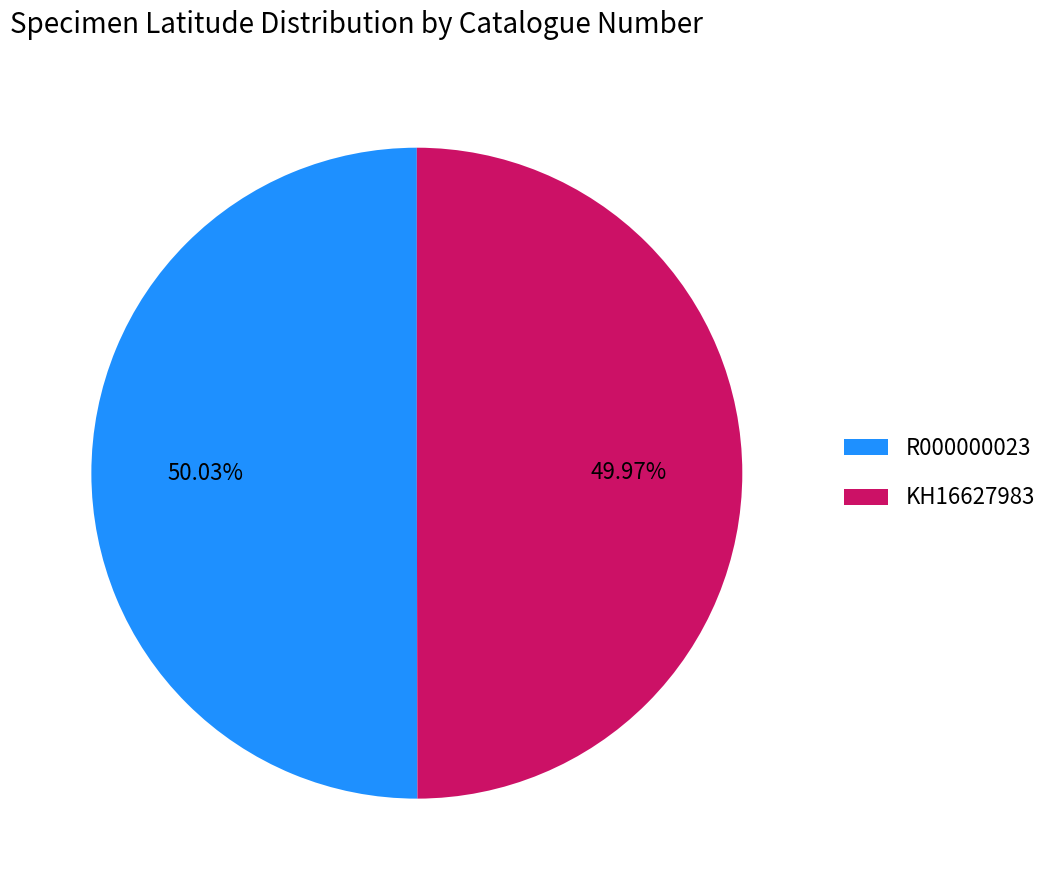

To the nearest percent, what percentage of the pie is R000000023?

50%